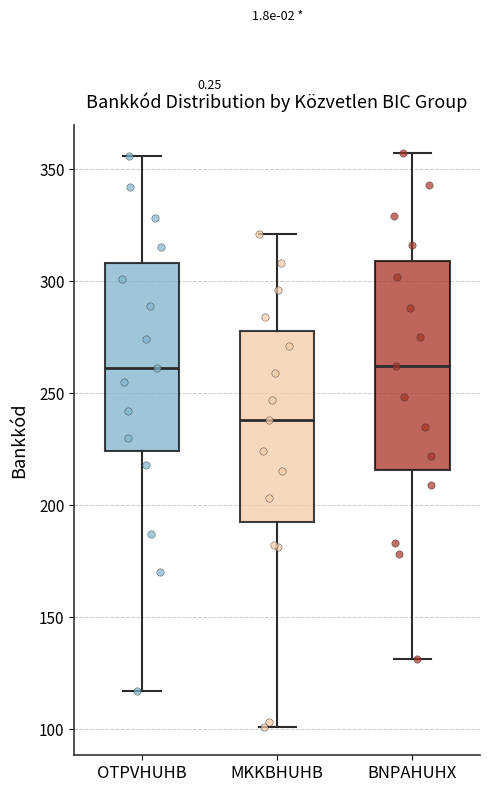

Where does the lower whisker of the box for BNPAHUHX end on the y-axis? The values are not printed on the chart, so give them approximately, as read against the axis.

130